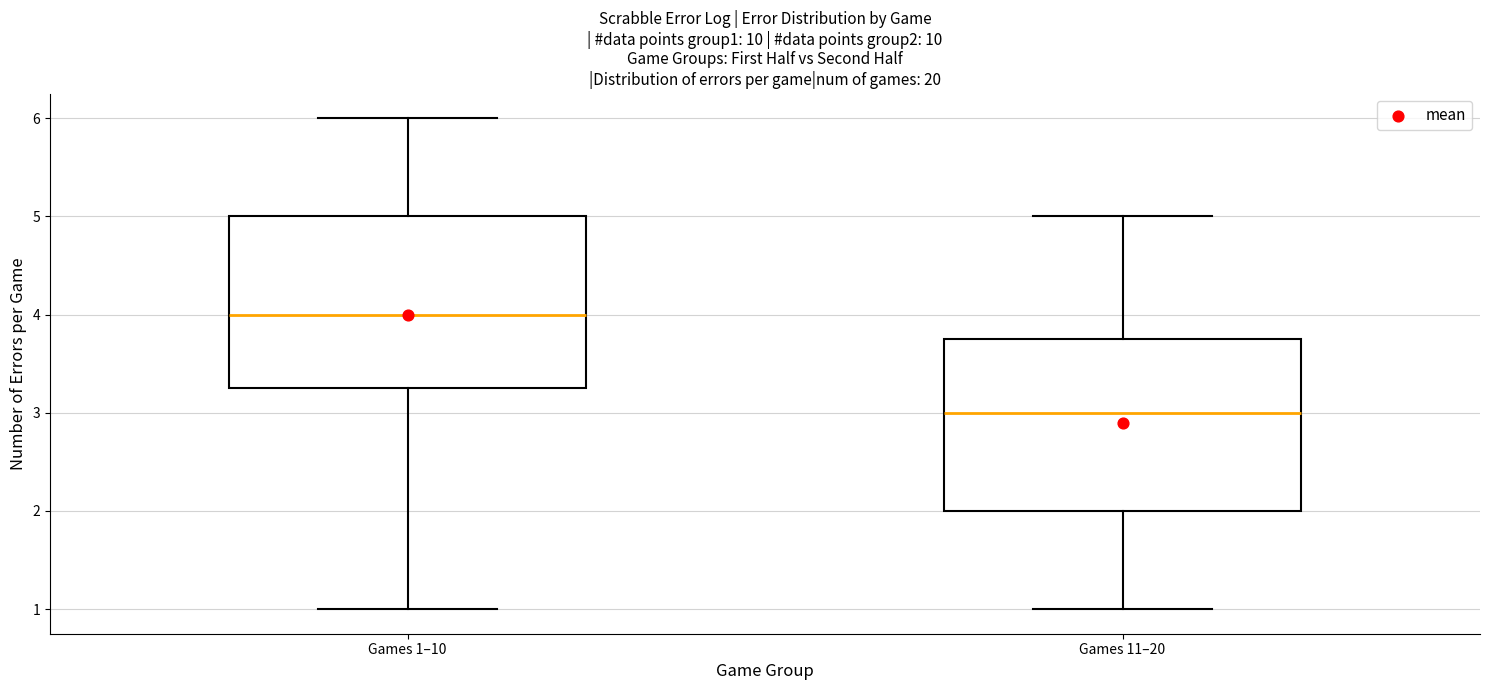

Where is the lower edge of the box for Games 11–20 on the y-axis? The values are not printed on the chart, so give them approximately, as read against the axis.

2.0